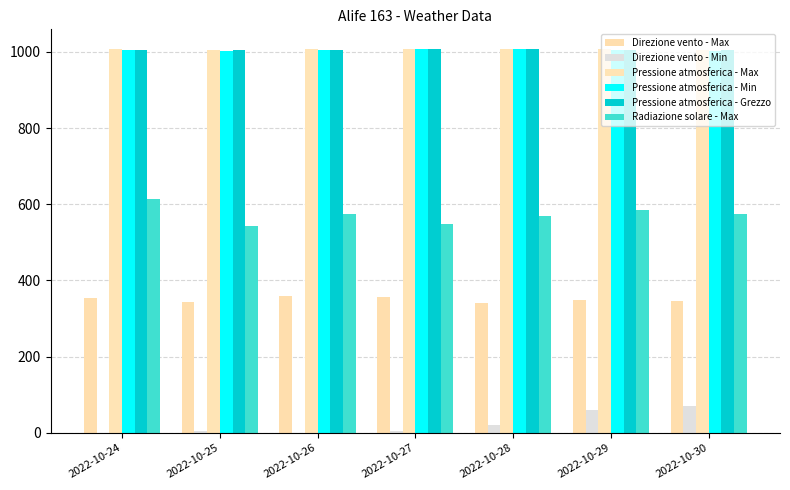

Which series has the largest total across all categories?

Pressione atmosferica - Max